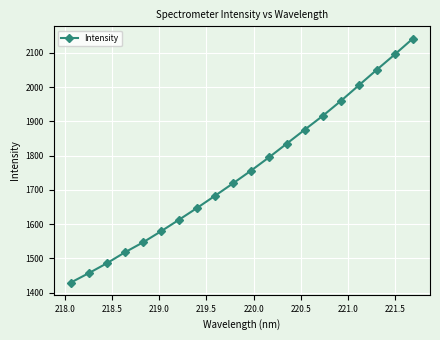

What is the value of the 6th point from the left?

1578.9